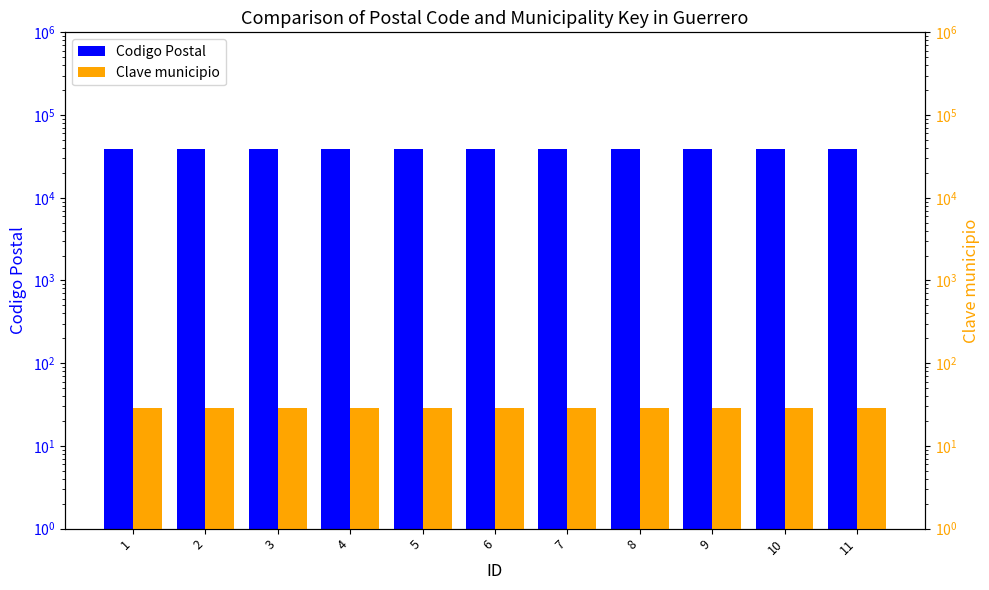

At 3, list the series in order from smallest to largest.

Clave municipio, Codigo Postal